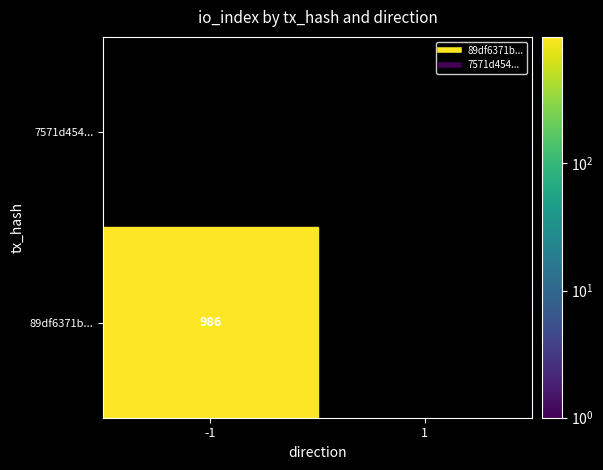

Rank the series at 1 from highest to lowest value.

89df6371b5cfcd892ee2e09229209624db531e9, 7571d4541970294f41fb7d950fd3f145935d16b